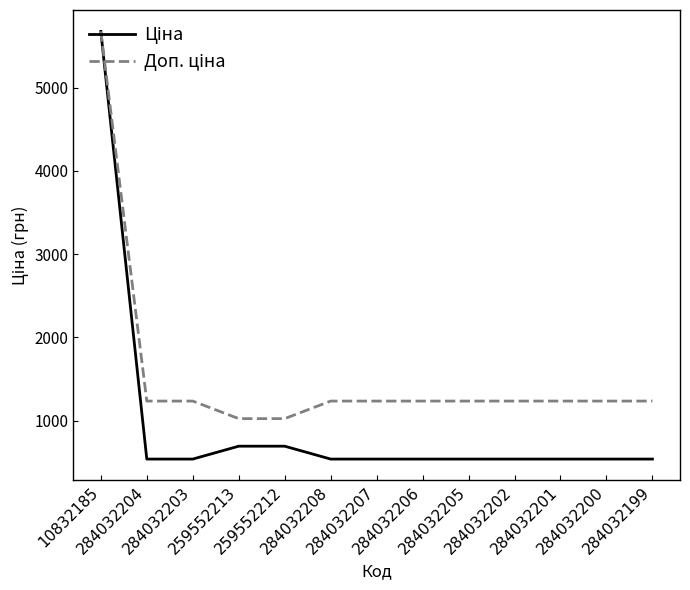

What is the maximum value shown in the chart?

5673.8